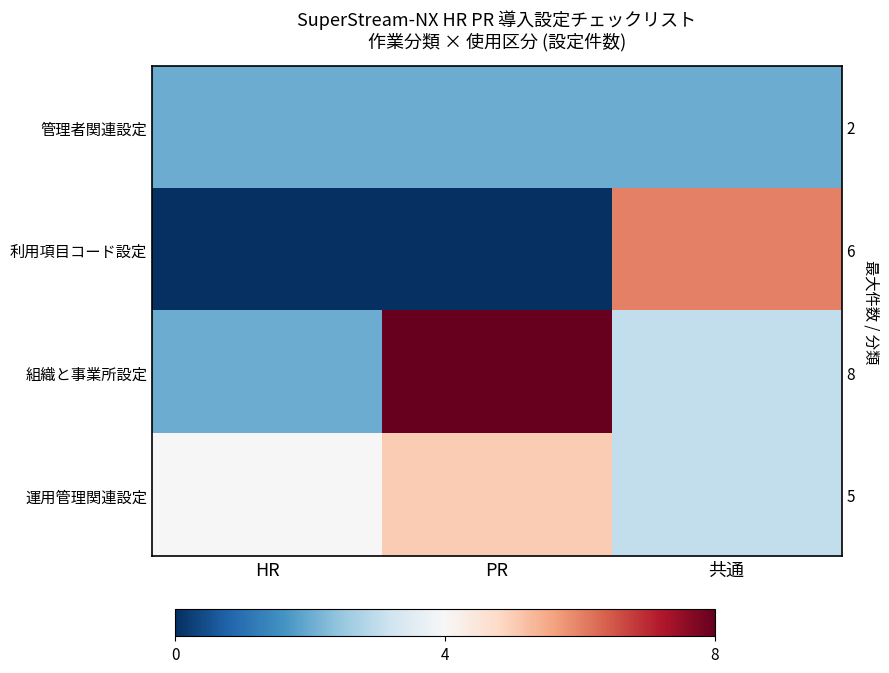

Is it true that 利用項目コード設定 equals -4 at PR?

False